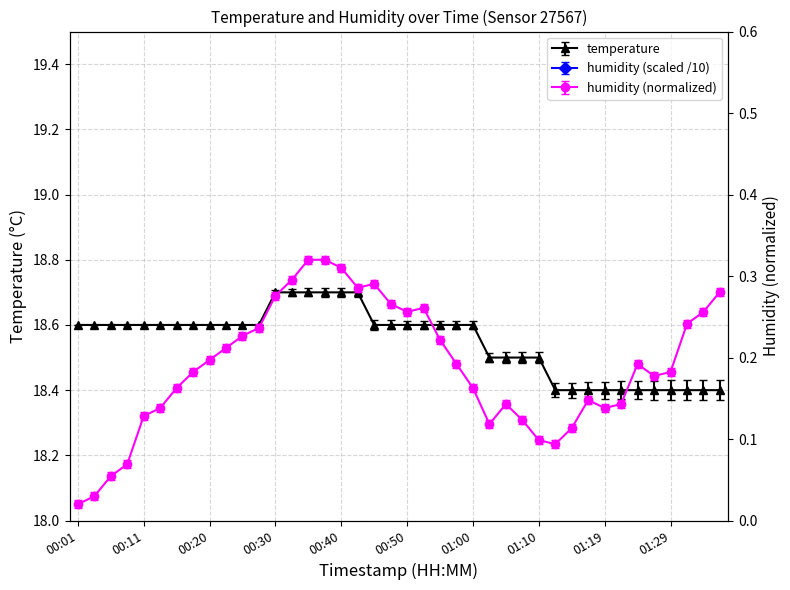

What is the spread (max minus min) of values at 00:42?

11.1